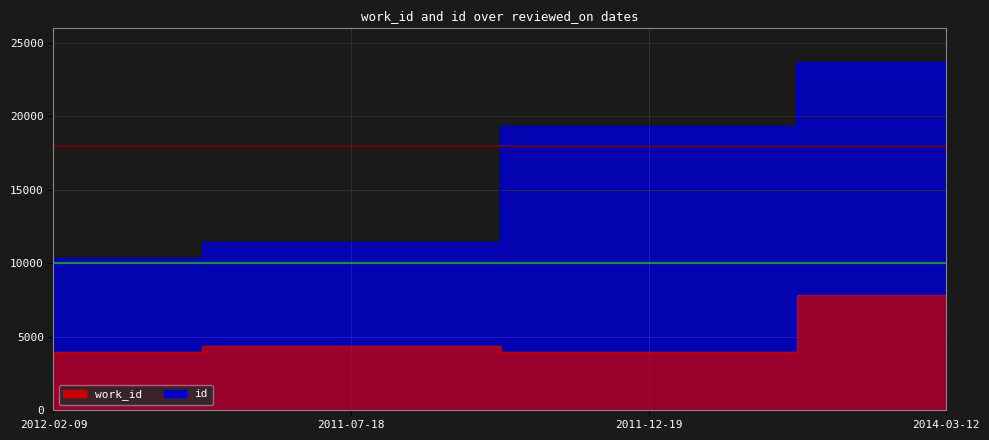

What value does the work_id series have at 2011-07-18, to the nearest 100?

4400